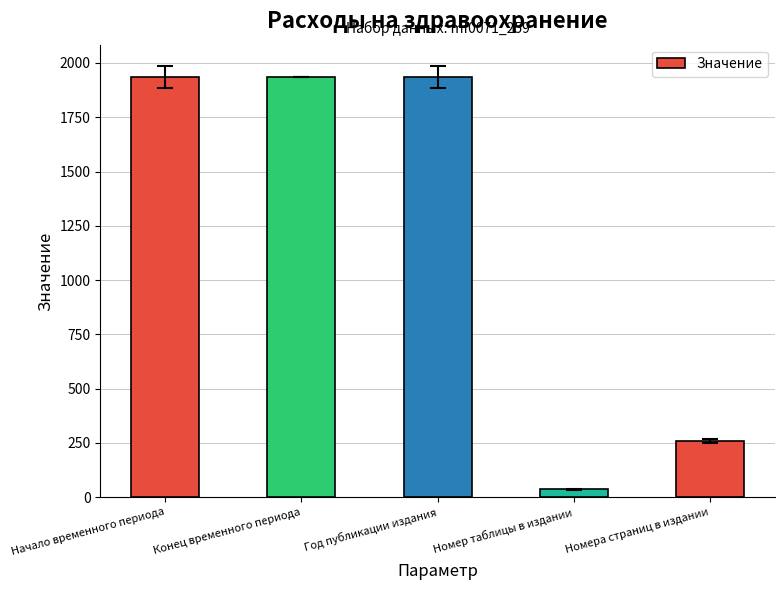

What is the minimum value shown in the chart?

36